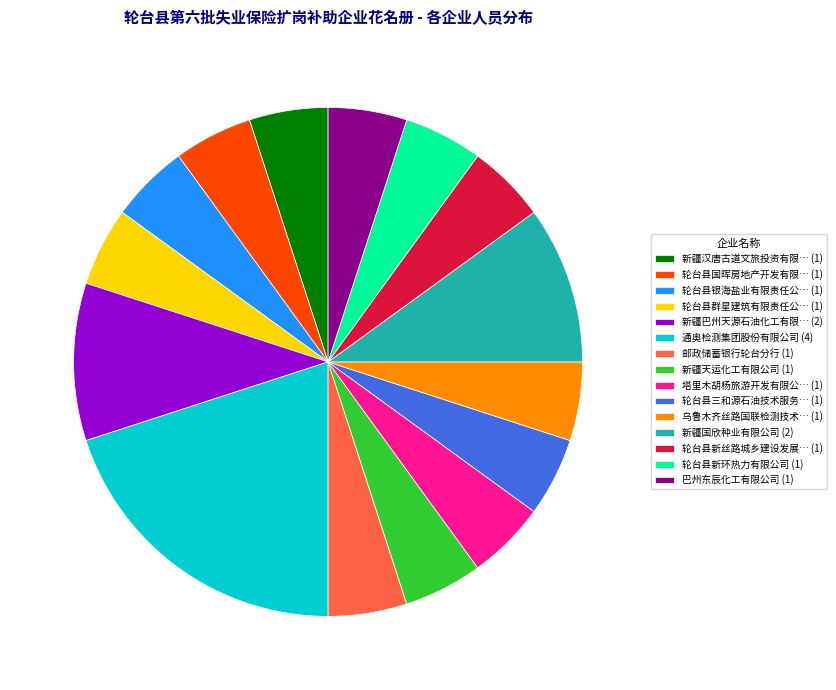

Count the number of slices in the pie.

15